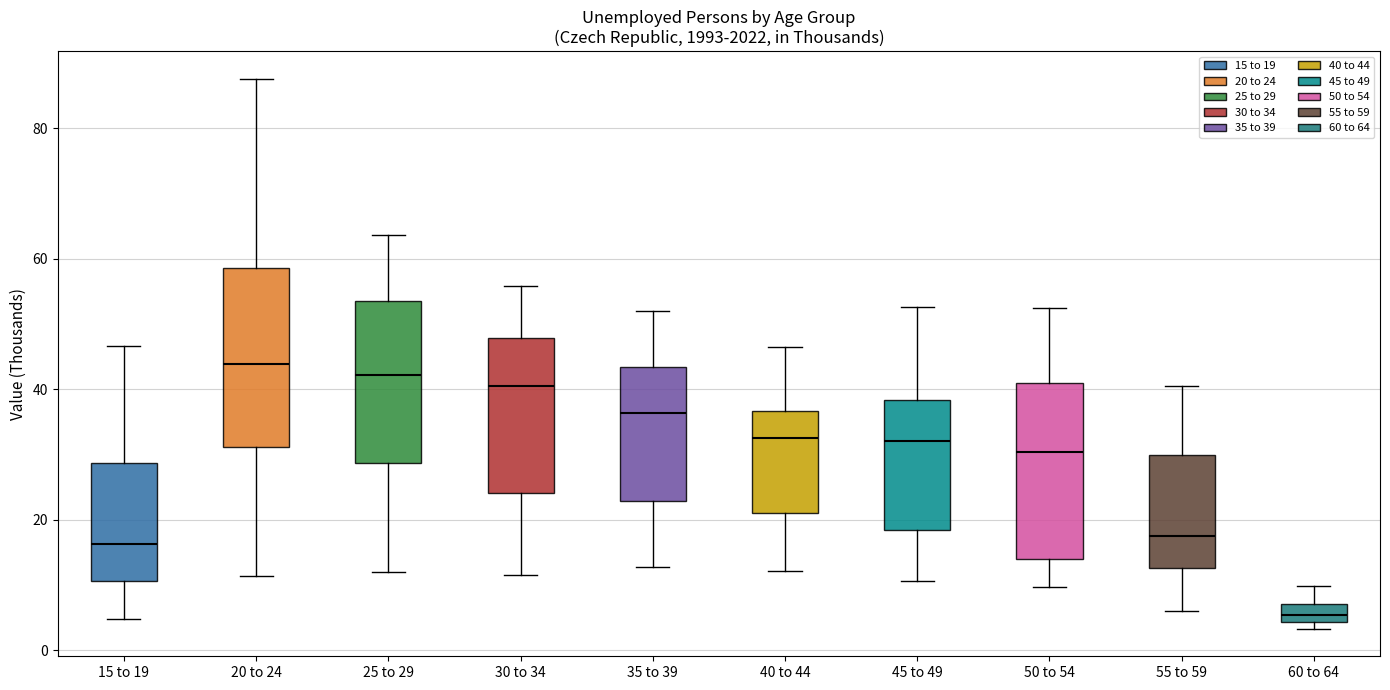

Where does the median line of the box for 20 to 24 sit on the y-axis? The values are not printed on the chart, so give them approximately, as read against the axis.

44